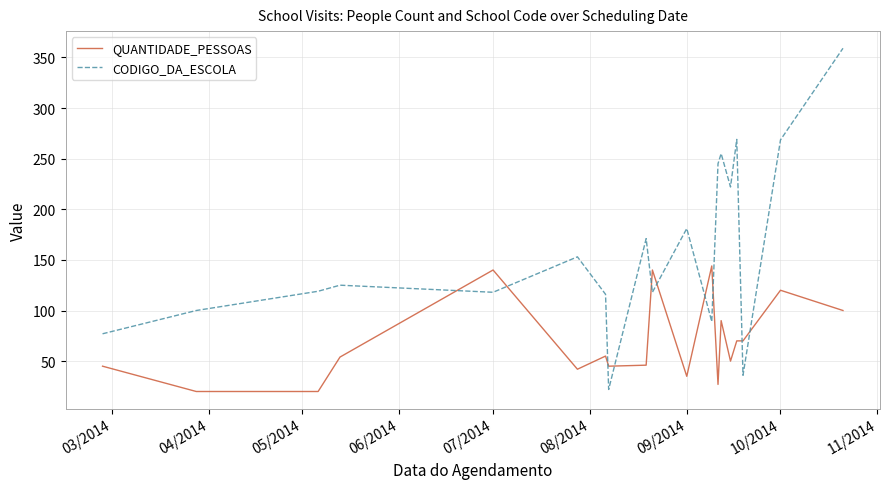

Is this an area chart (filled region under the line)?

No